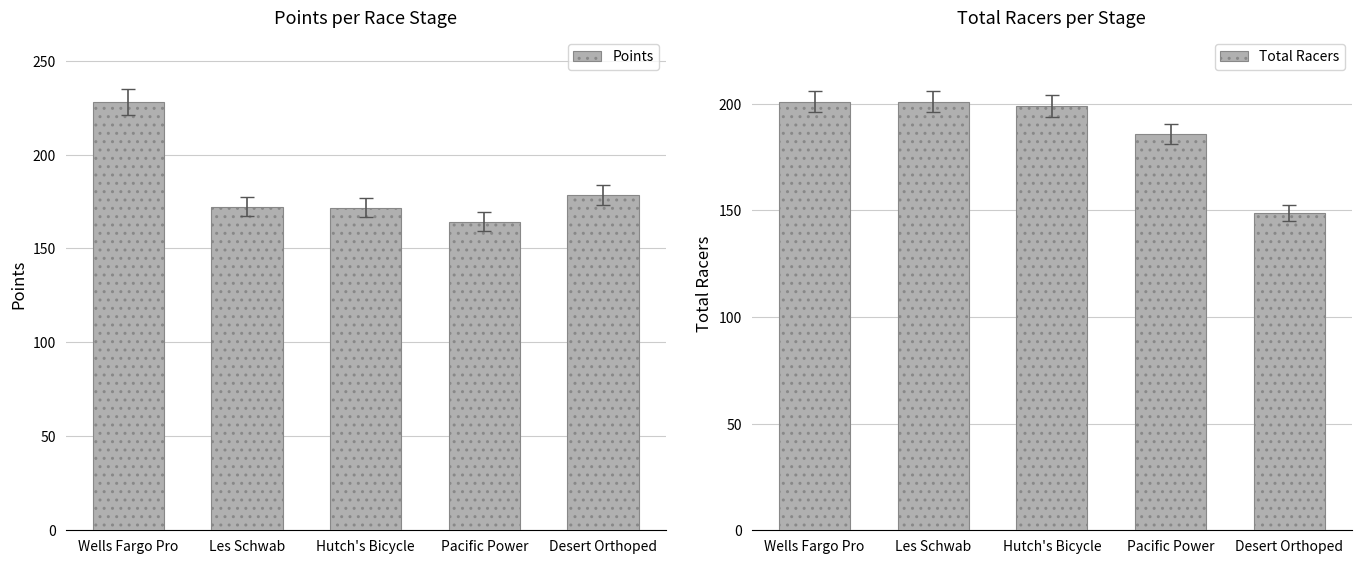

At which category is the sum across all series the highest?

Wells Fargo Pro